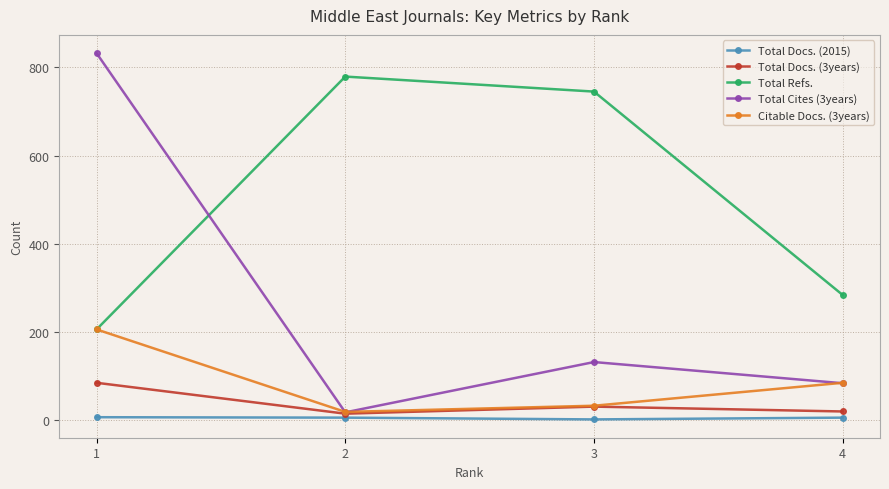

What is the difference between the second highest and second lowest values in the Citable Docs. (3years) series?

52